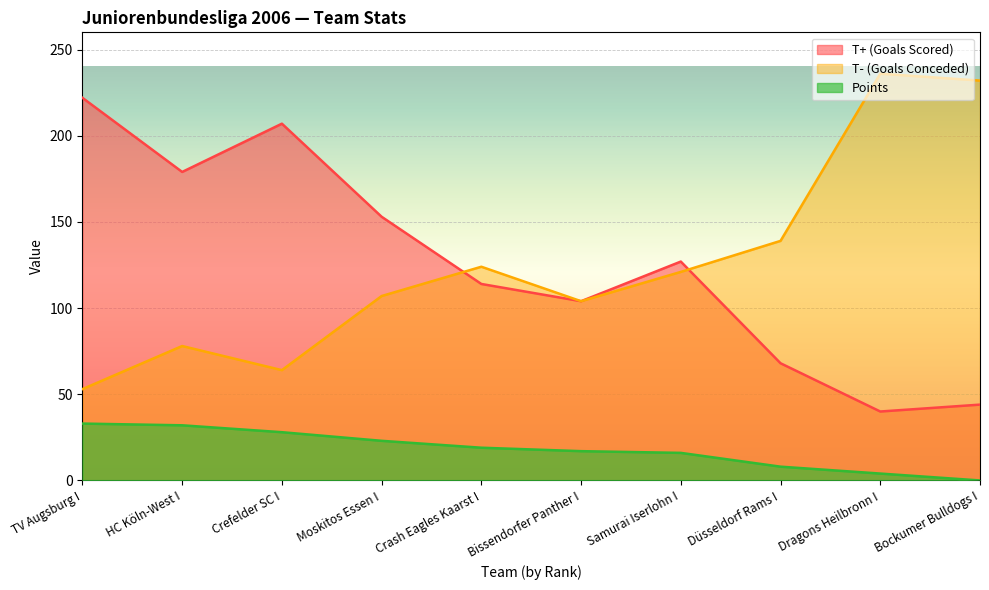

How many values in the Points series are below 19?

5